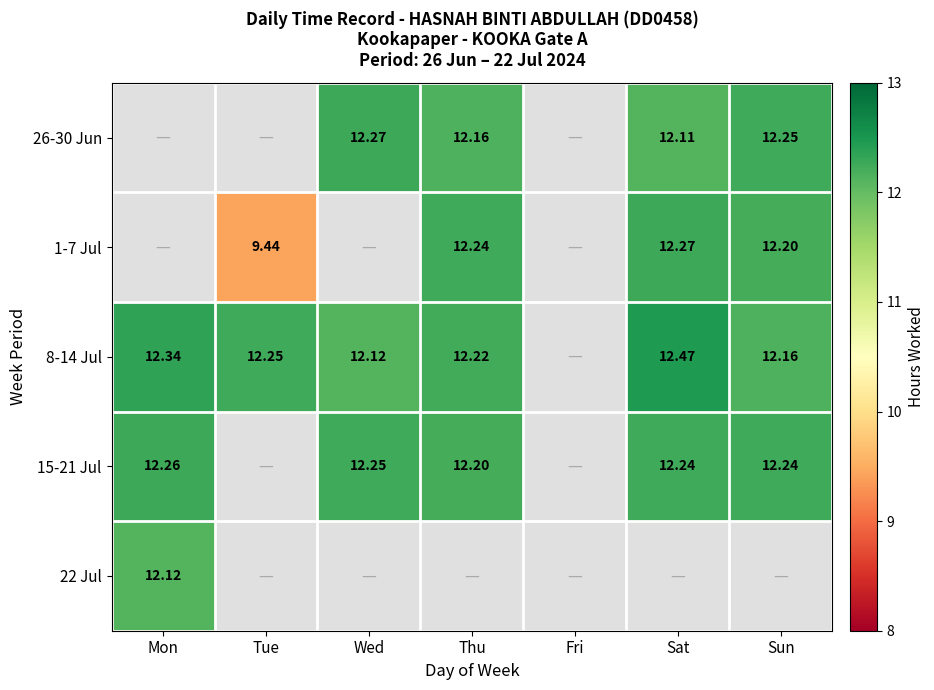

What is the difference between the highest and lowest values at Wed?

0.2